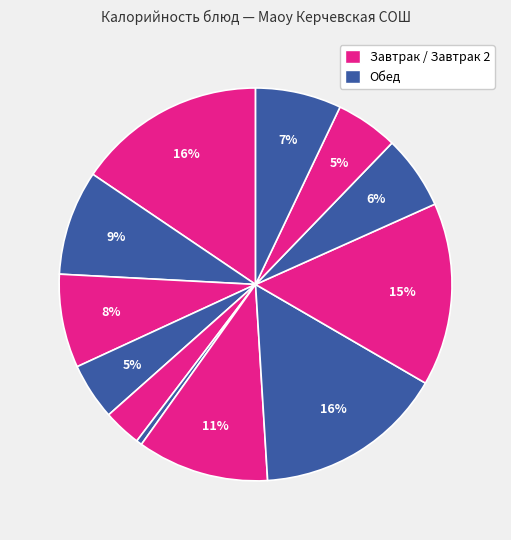

How many segments does this pie chart have?

12